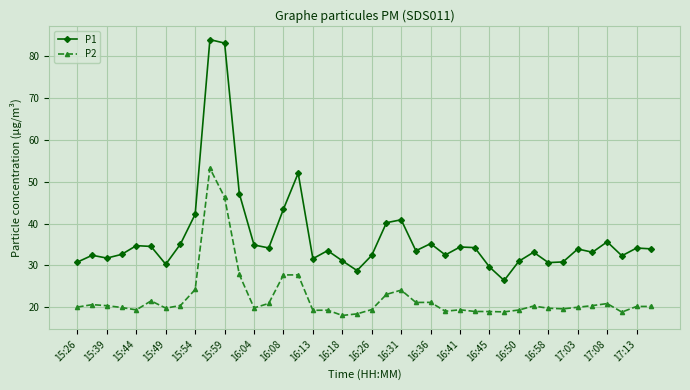

Which series has the largest total across all categories?

P1